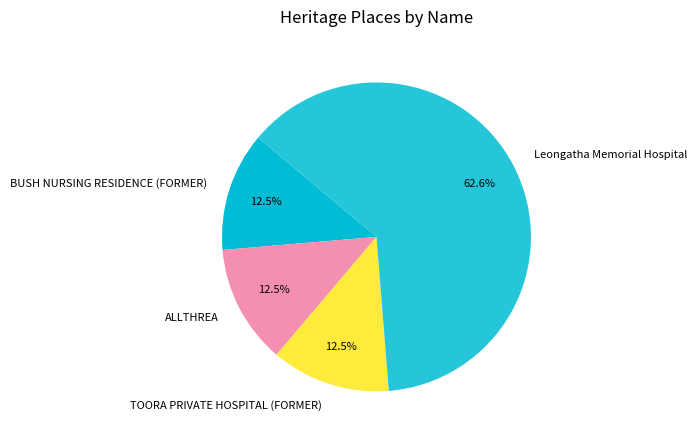

What is the ratio of the value at ALLTHREA to the value at BUSH NURSING RESIDENCE (FORMER)?

1.0